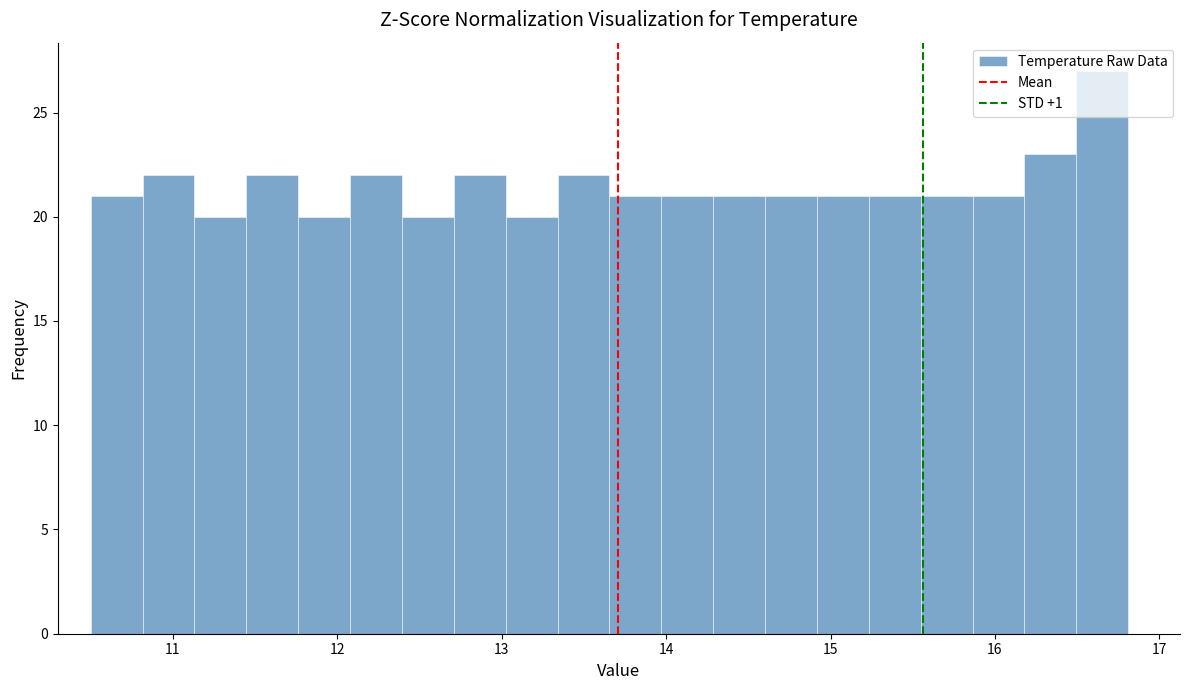

Read against the x-axis, roughly where is the centre of the tallest bar?

16.7